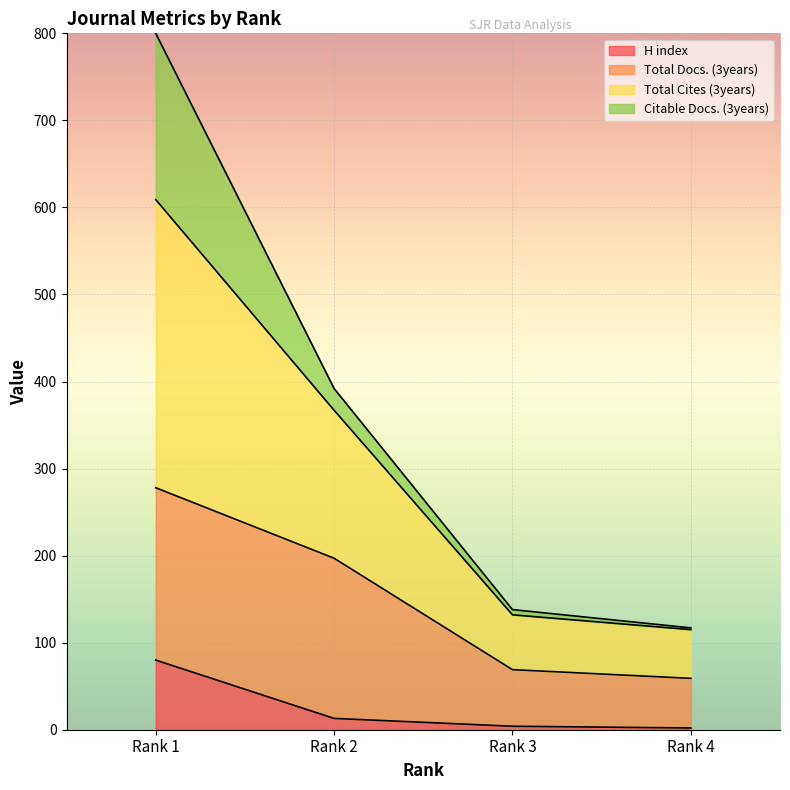

Is the value of H index at Rank 4 greater than the value of Total Cites (3years) at Rank 3?

No